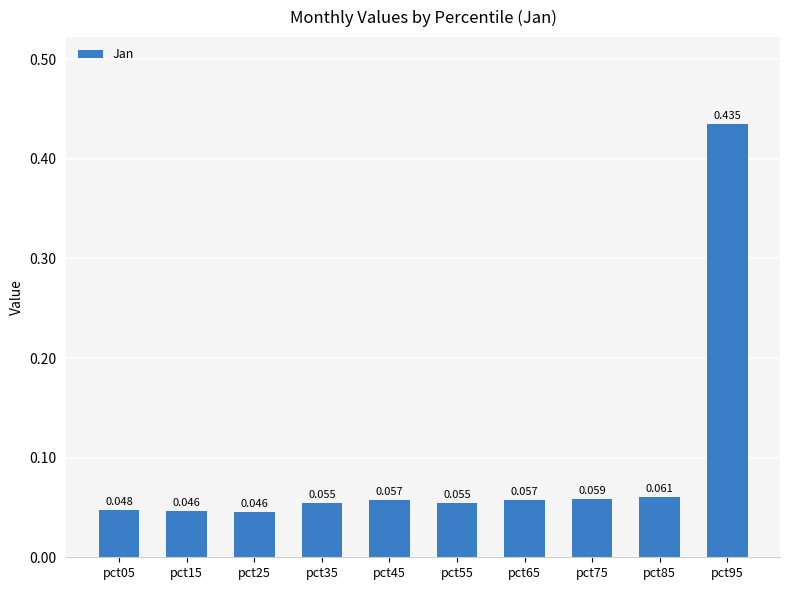

What is the maximum value shown in the chart?

0.4